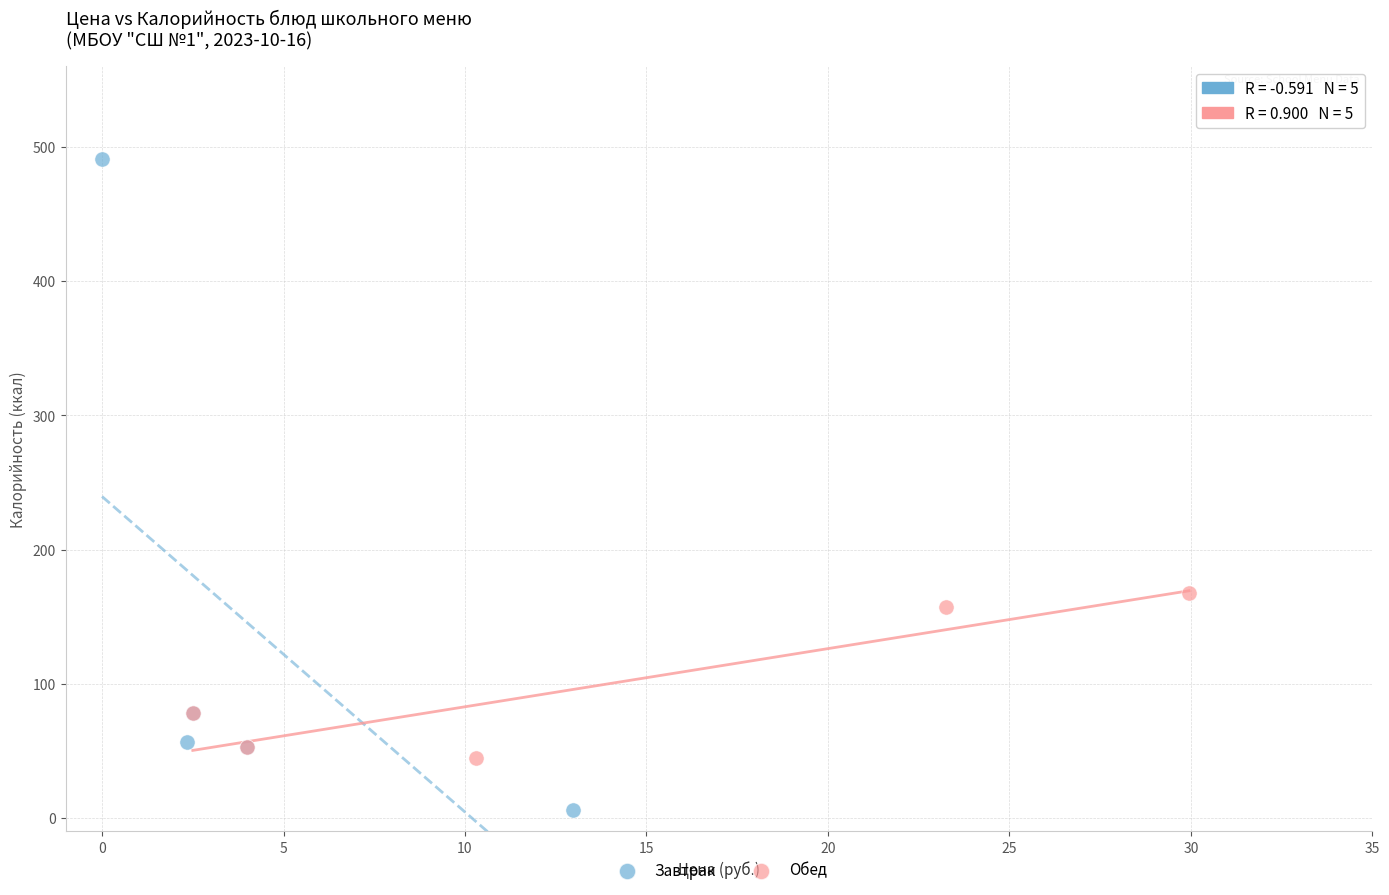

Which series contains the lowest Y value?

Завтрак